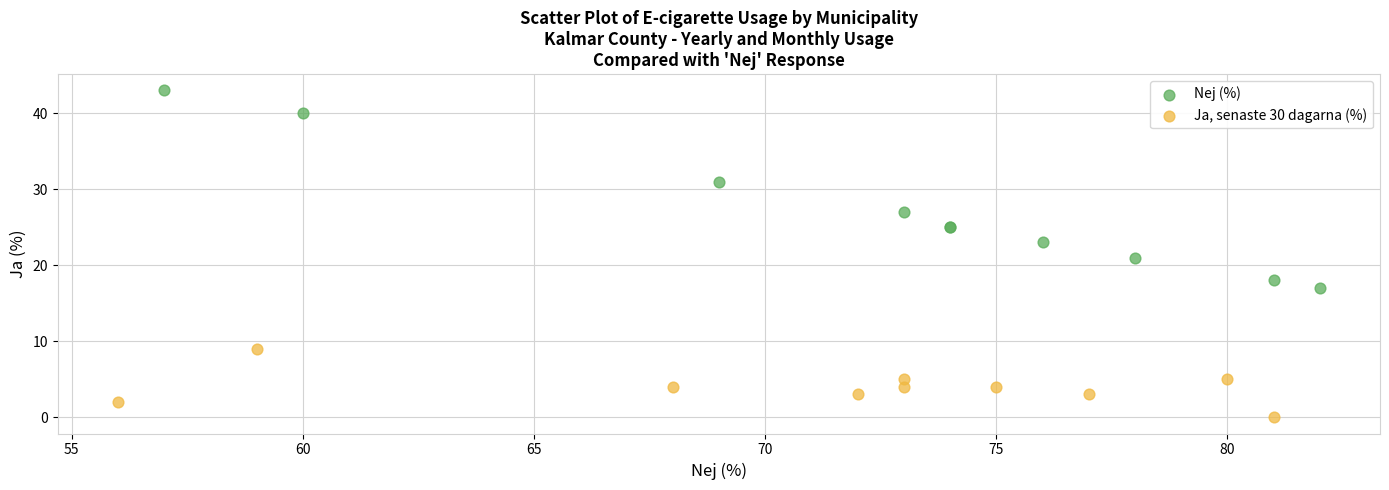

Which series reaches the maximum Y coordinate?

Nej (%)